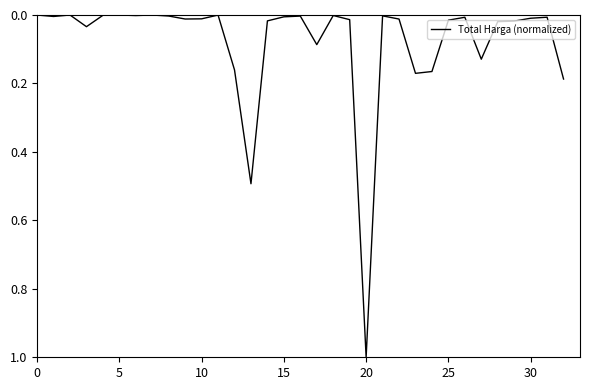

What is the maximum value shown in the chart?

1.0